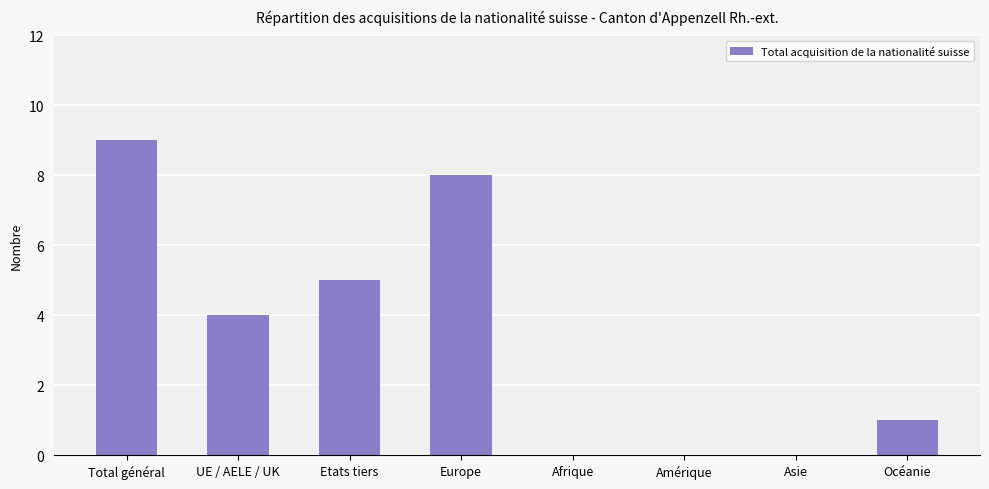

Is it true that the value at Asie is 5?

False